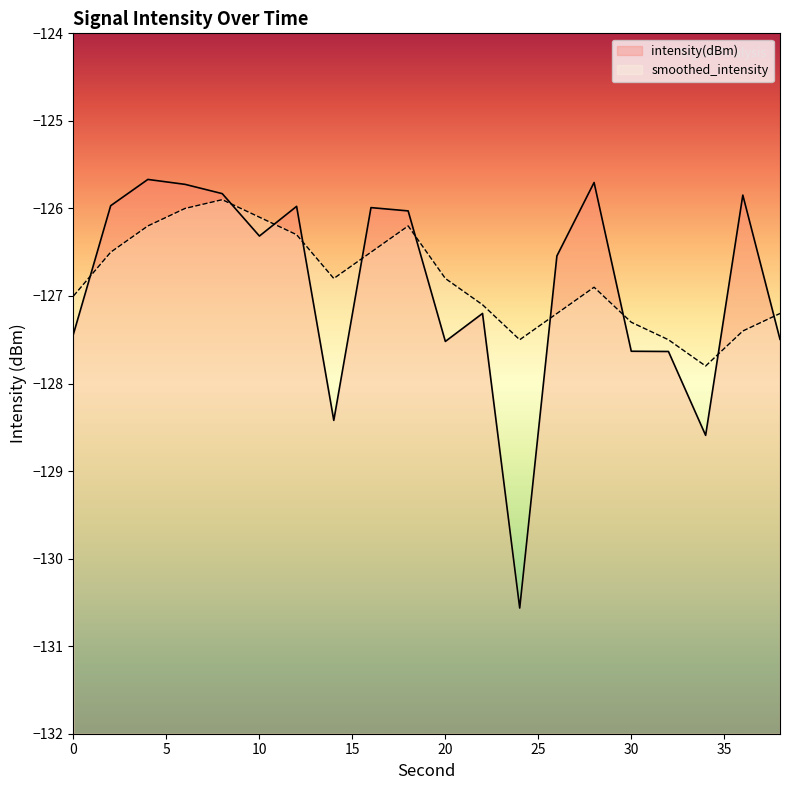

What is the value of the smoothed_intensity point at the 15th from the left?

-126.9